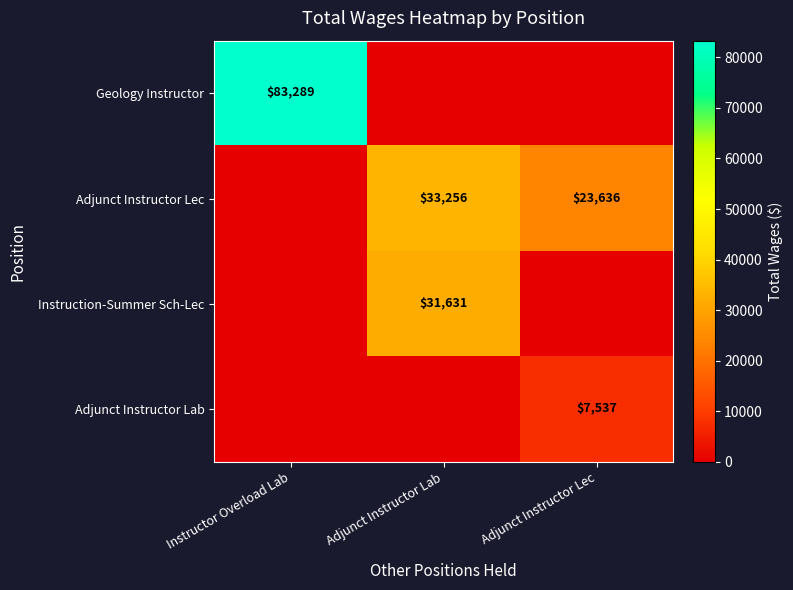

True or false: Adjunct Instructor Lec has a value of 32056 at Adjunct Instructor Lec.

False